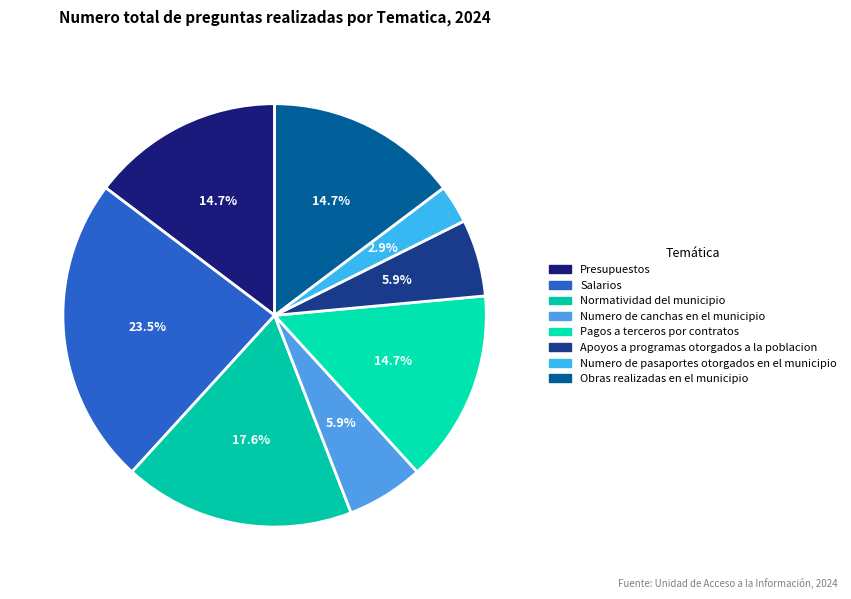

What is the change in value from Presupuestos to Numero de pasaportes otorgados en el municipio?

-4